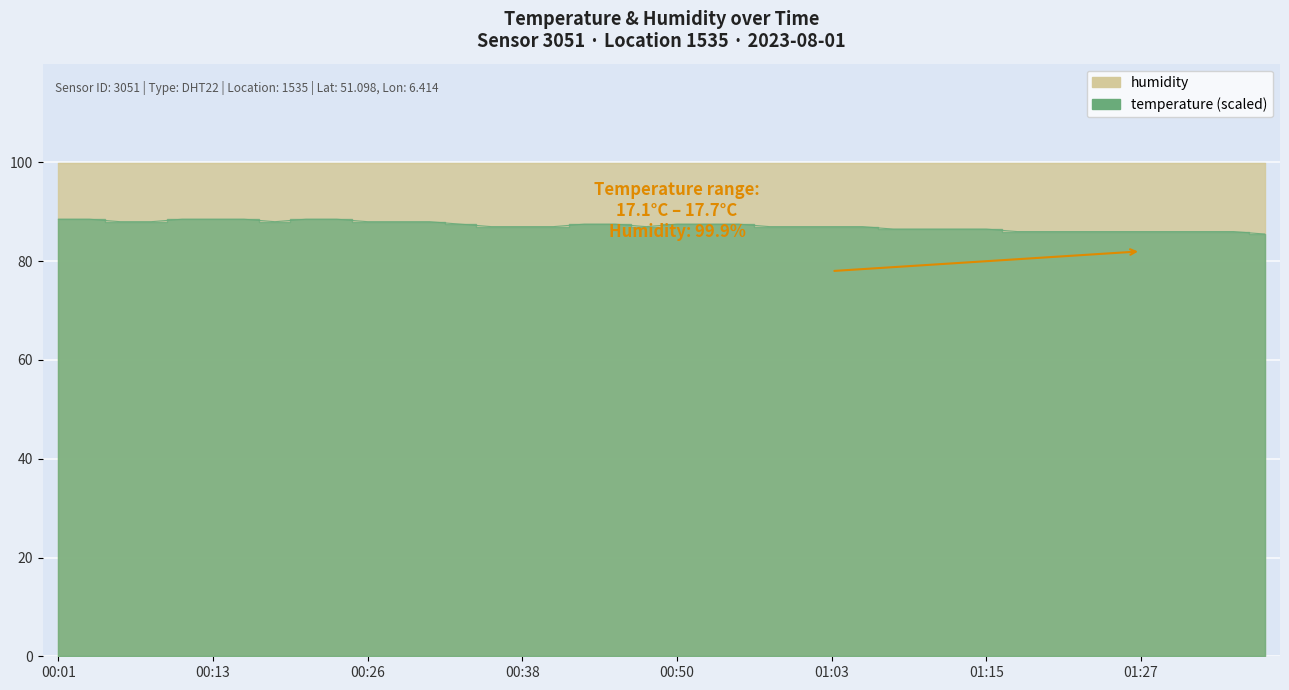

Which label corresponds to the smallest value in the chart?

01:37